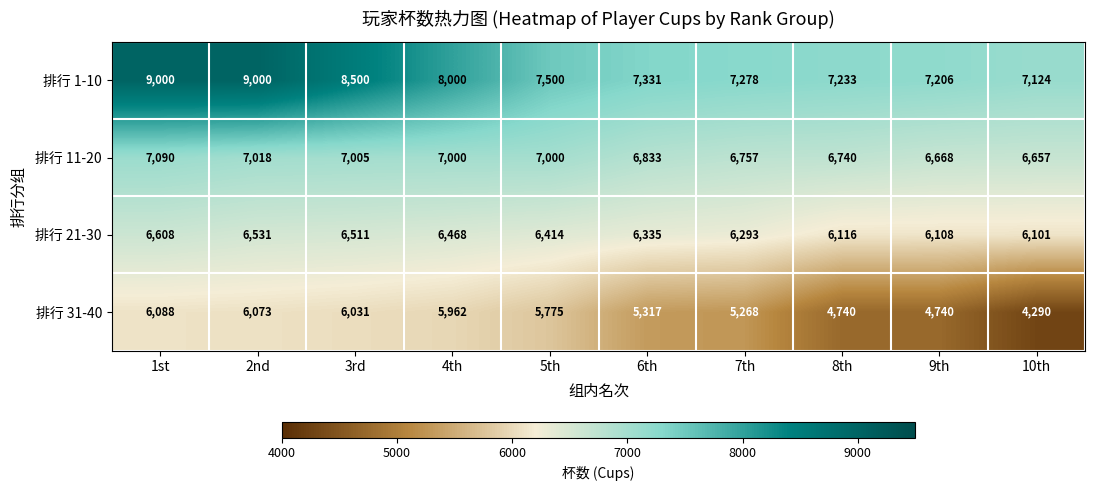

What is the difference between the 排行 21-30 values at 8th and 2nd?

415